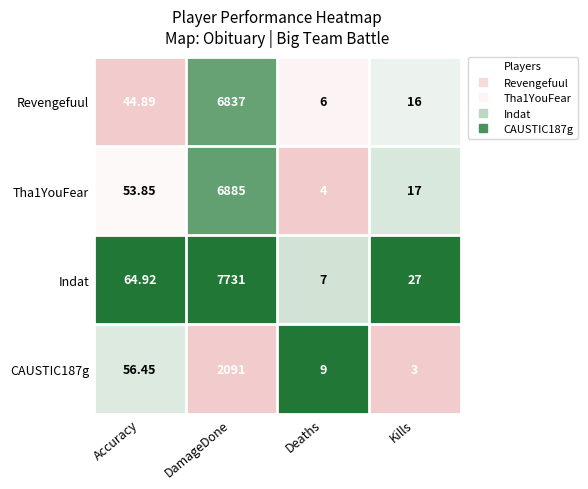

What is the total value across all series at Deaths?

26.0